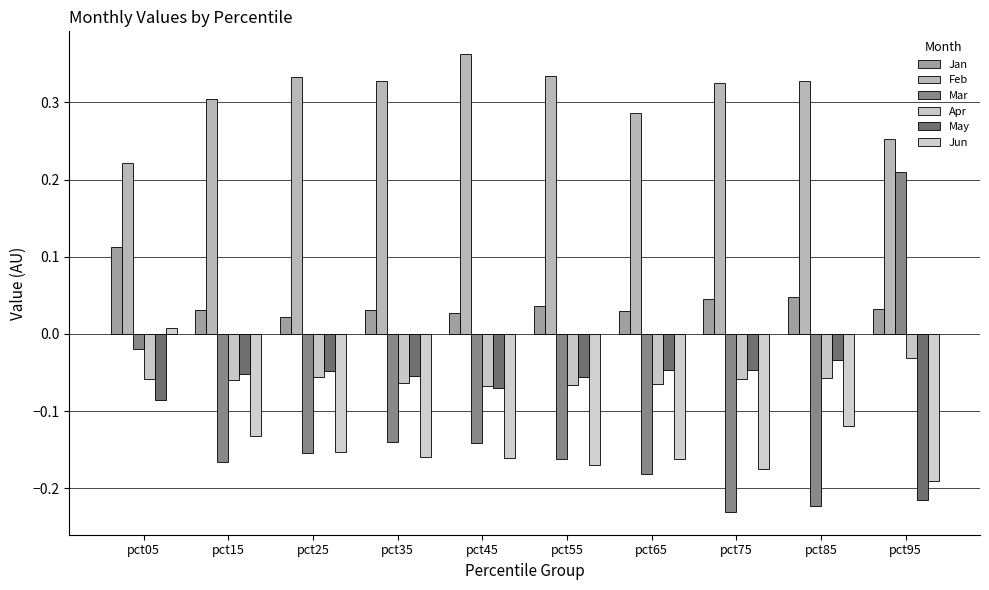

How many positive values does the Mar series have?

1